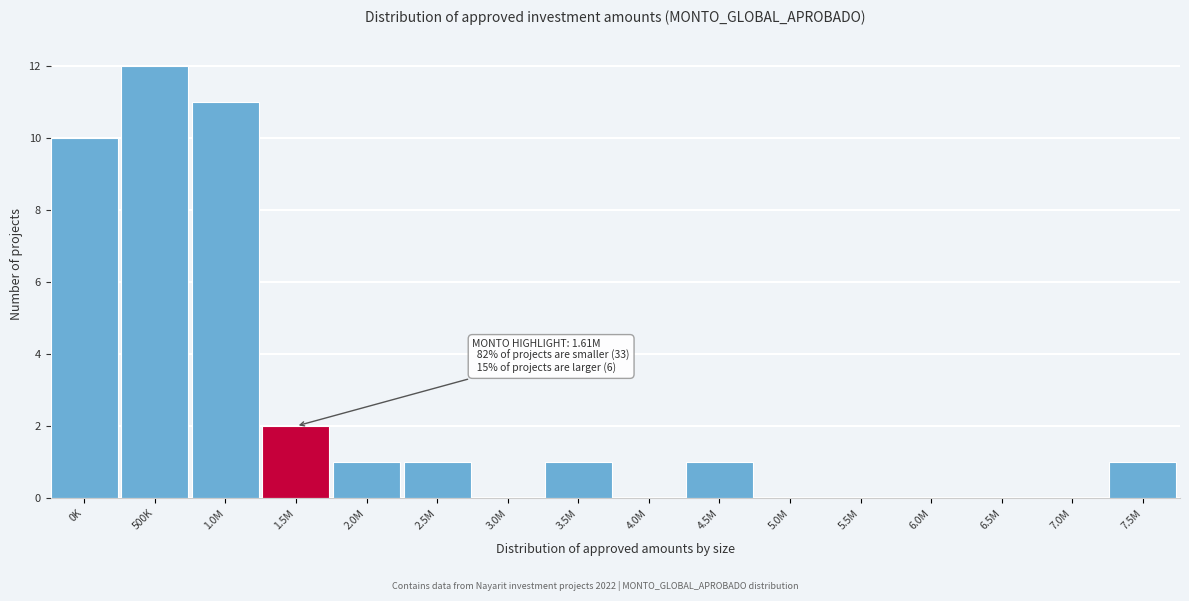

What is the sum of the values at 4.0M and 500K?

12